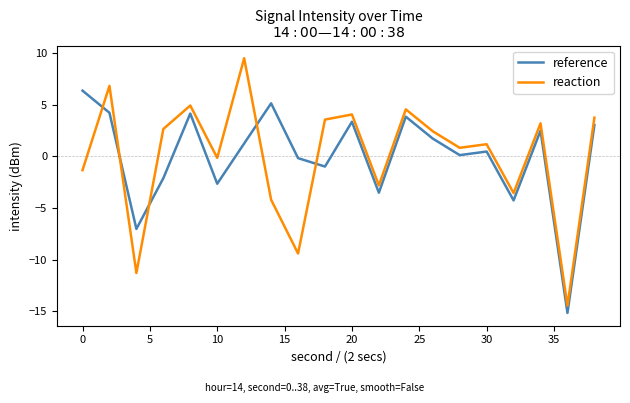

After their last crossing, which series has the higher values: reaction or reference?

reaction